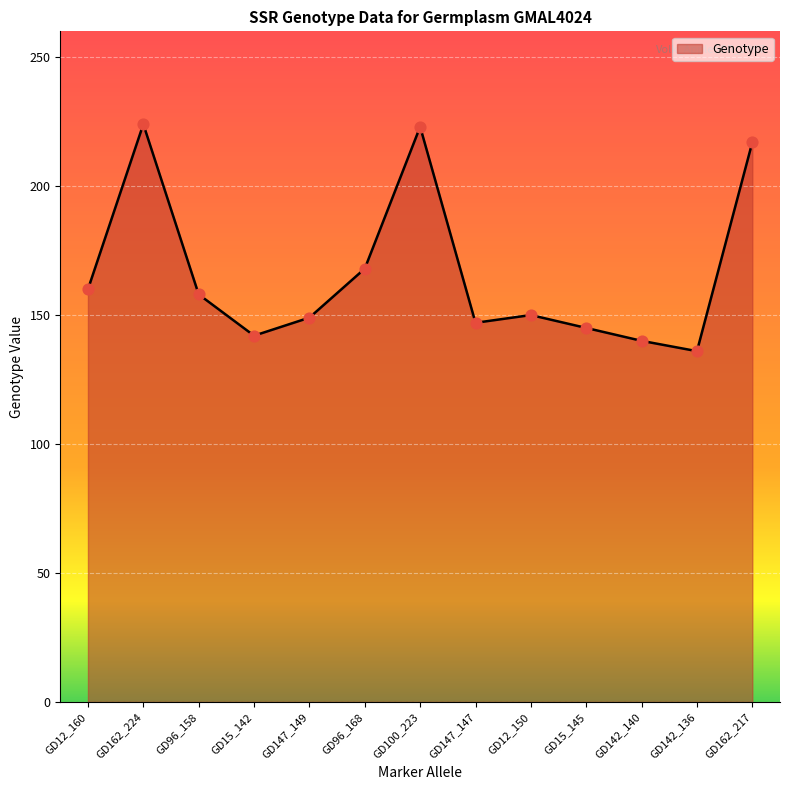

What is the change in value from GD147_149 to GD162_217?

+68